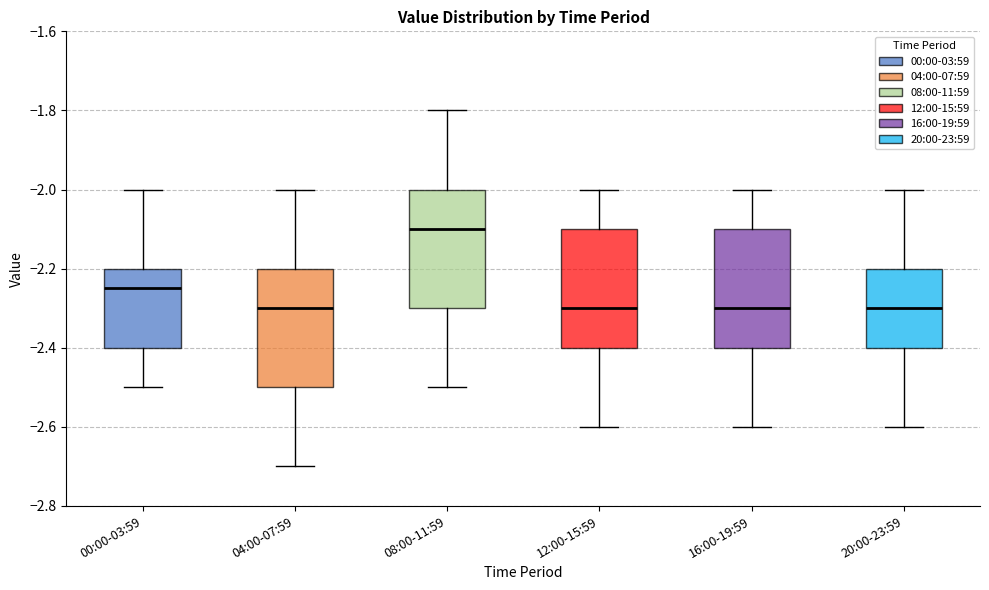

Reading left to right, read every box against the y-axis: the position of its median line, the range the box covers, and the ends of its whiskers. The values are not printed on the chart, so give them approximately, as read against the axis.

00:00-03:59: median -2.24, box -2.40 to -2.20, whiskers -2.50 to -2.00
04:00-07:59: median -2.30, box -2.50 to -2.20, whiskers -2.70 to -2.00
08:00-11:59: median -2.10, box -2.30 to -2.00, whiskers -2.50 to -1.80
12:00-15:59: median -2.30, box -2.40 to -2.10, whiskers -2.60 to -2.00
16:00-19:59: median -2.30, box -2.40 to -2.10, whiskers -2.60 to -2.00
20:00-23:59: median -2.30, box -2.40 to -2.20, whiskers -2.60 to -2.00